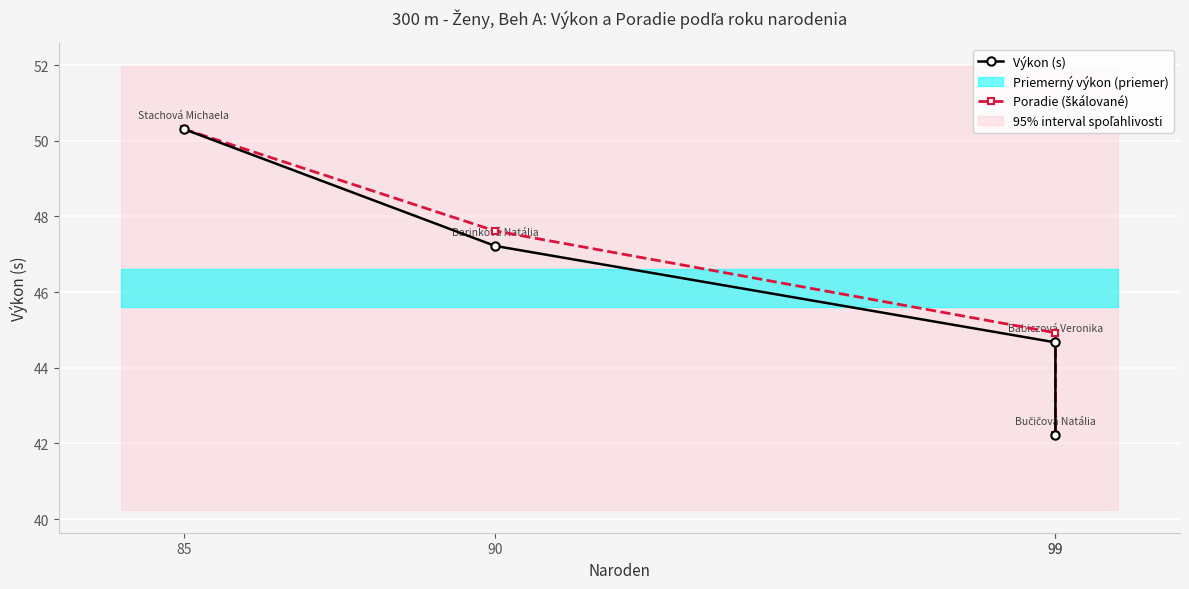

Where does the Poradie (škálované) series first go above 47?

85